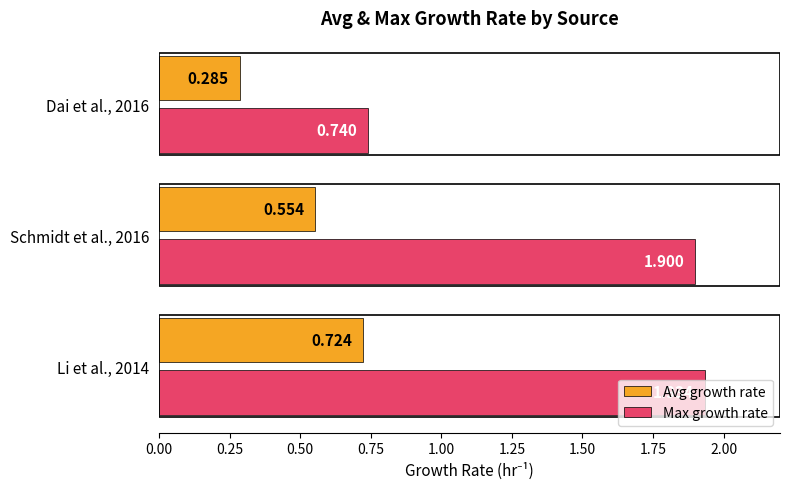

What are all the series names shown in the legend?

Avg growth rate, Max growth rate